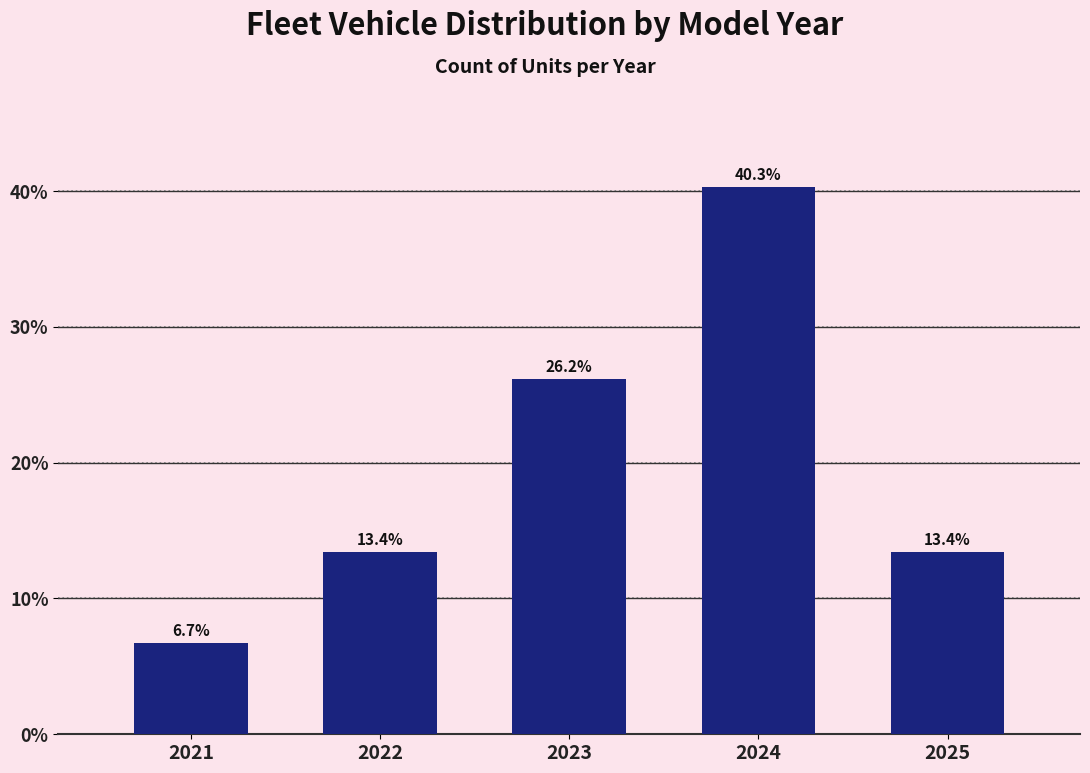

Reading left to right, list all the values displayed in this chart.

6.7	13.4	26.2	40.3	13.4